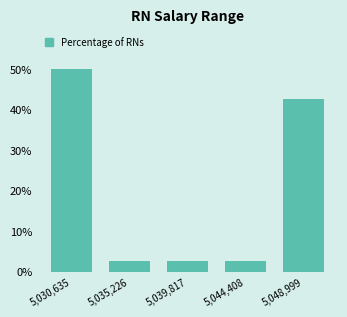

Reading left to right, transcribe all the data shown in this chart.

50.0	2.5	2.5	2.5	42.5